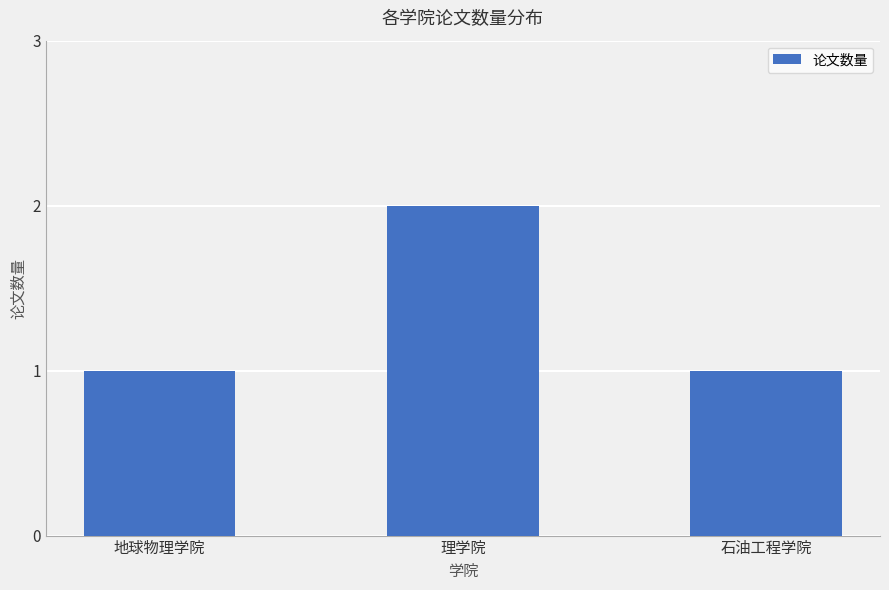

What is the maximum value shown in the chart?

2